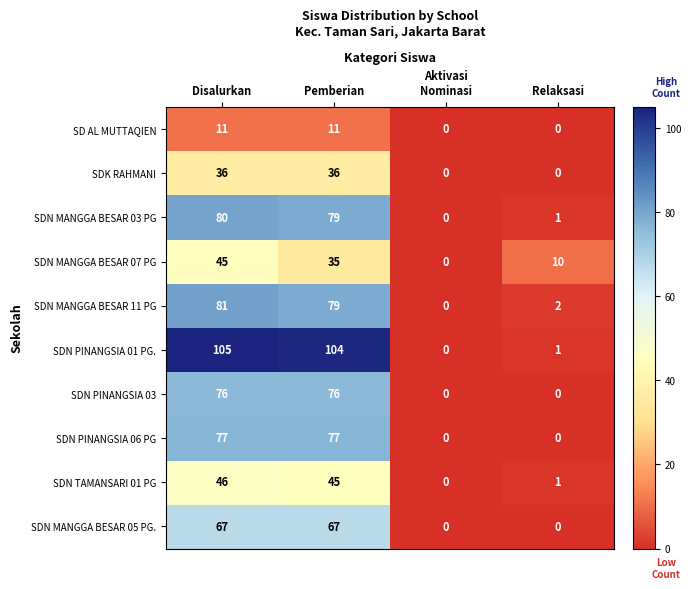

Where is SDN MANGGA BESAR 11 PG nearest to the value 40?

Relaksasi